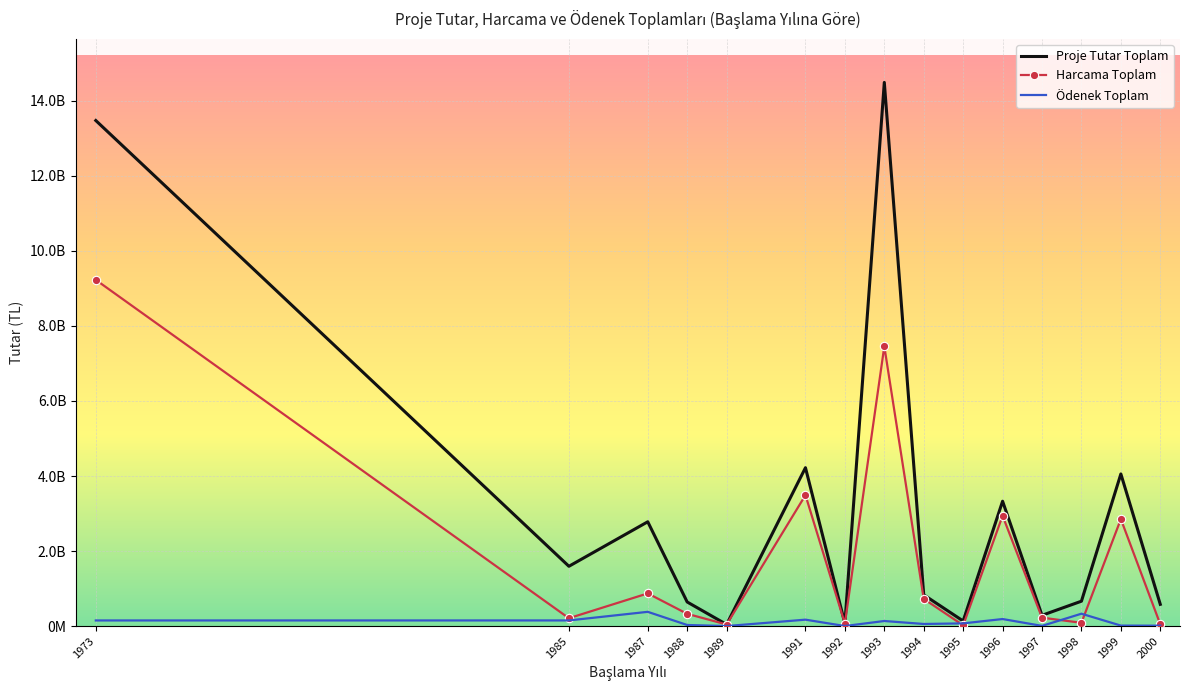

At how many categories does at least one series exceed 2462983308?

6